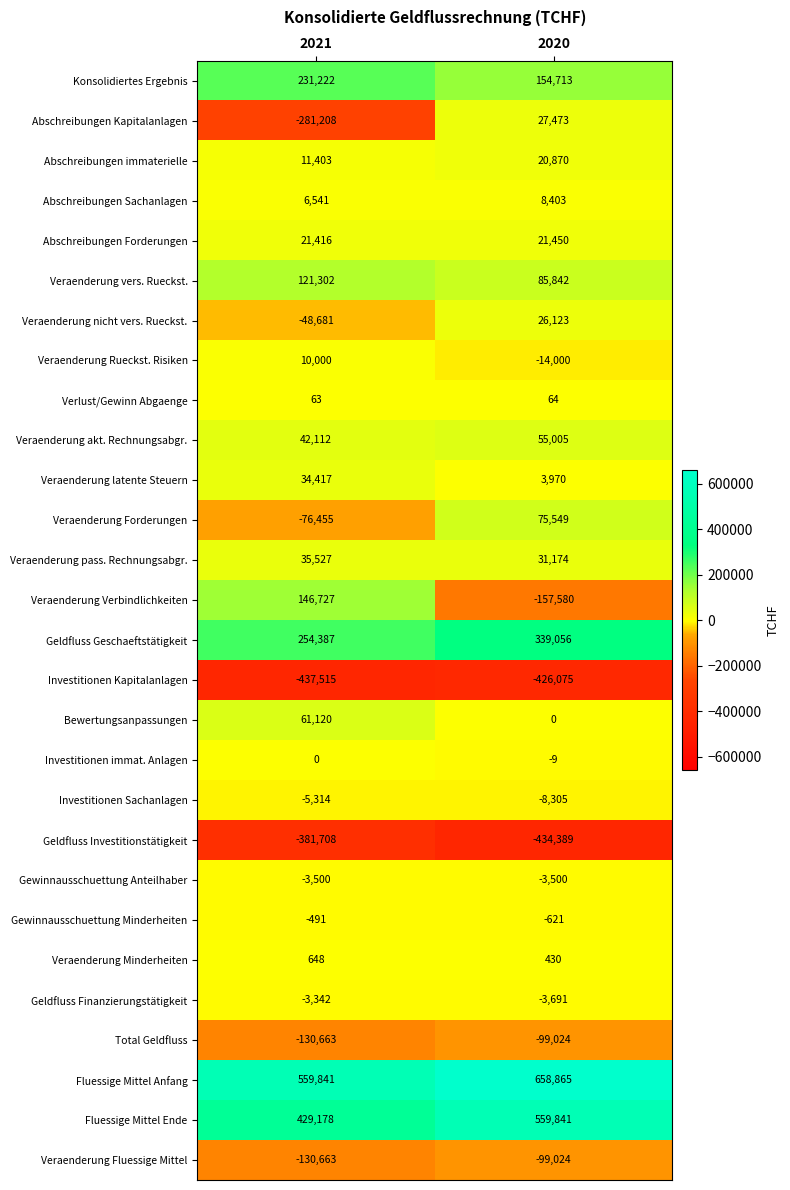

Rank the categories by Abschreibungen immaterielle value from lowest to highest.

2021, 2020